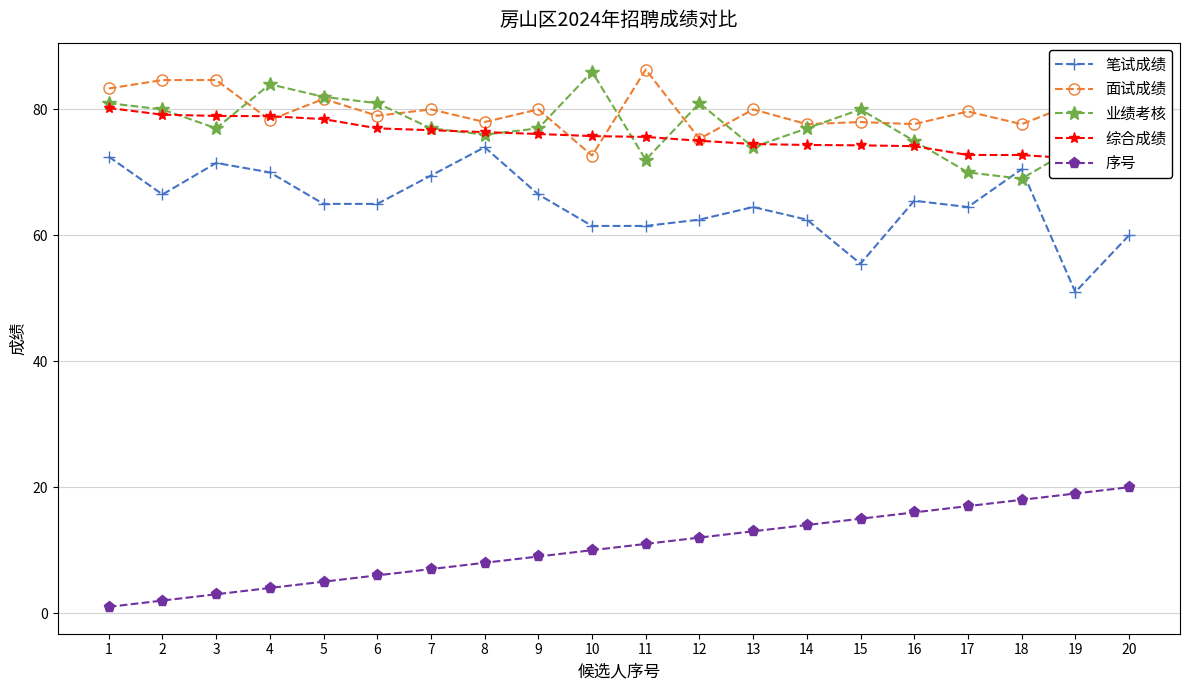

What is the value of the 序号 point at the 2nd from the left?

2.0